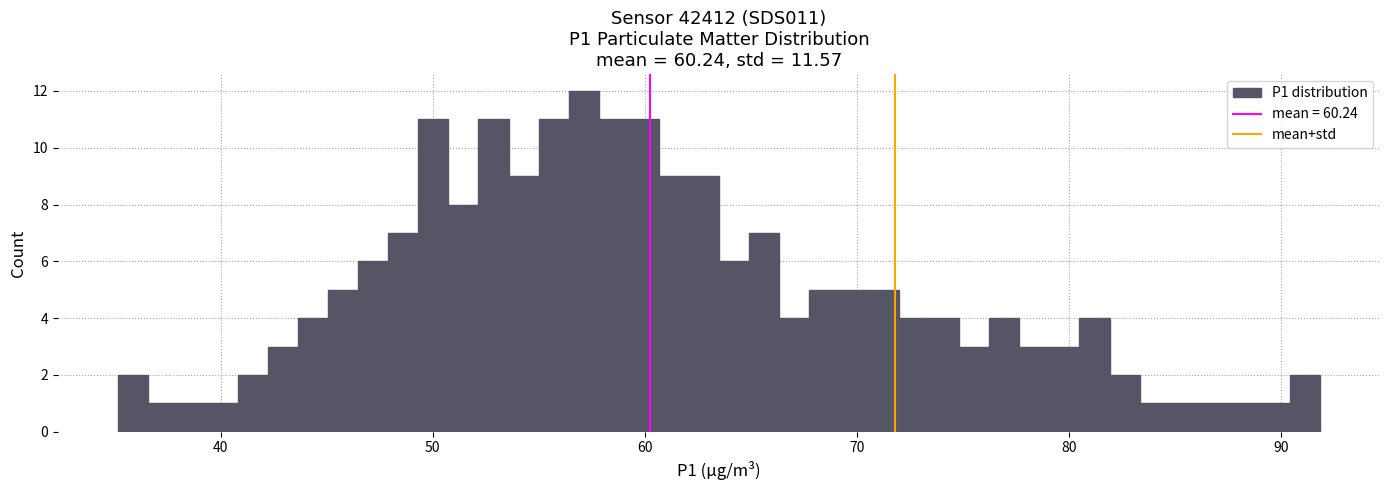

Around what value on the x-axis is the tallest bar? Give the approximate position of its centre, as read against the axis.

57